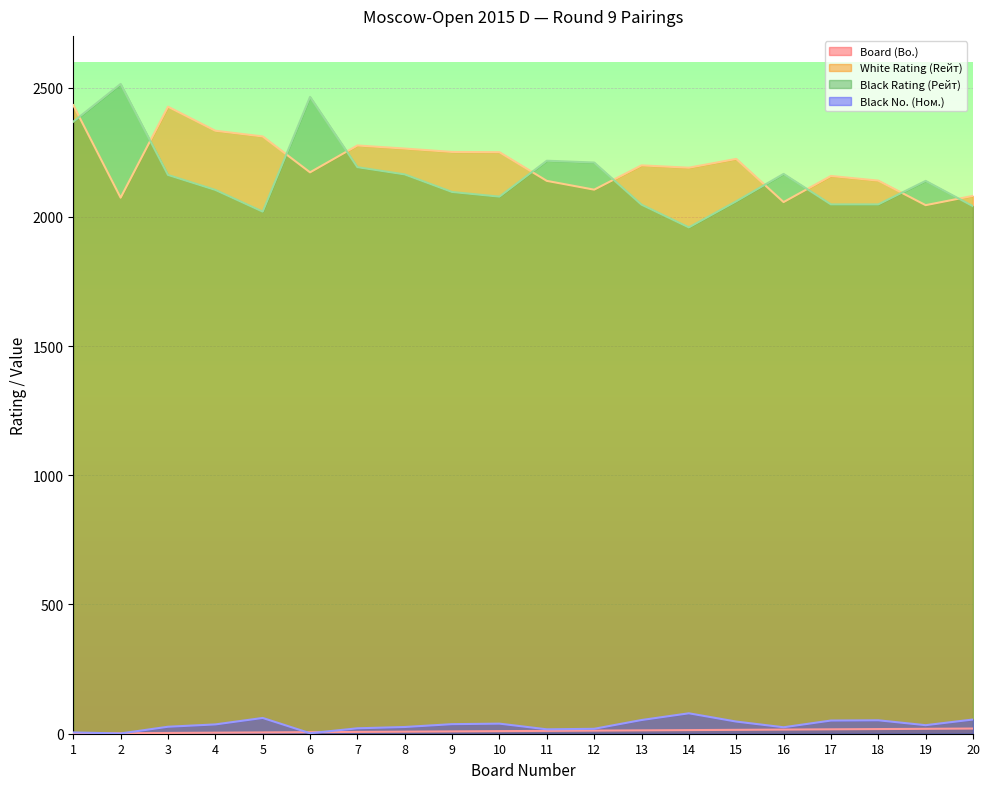

Which category has the highest value in the White Rating (Rейт) series?

1